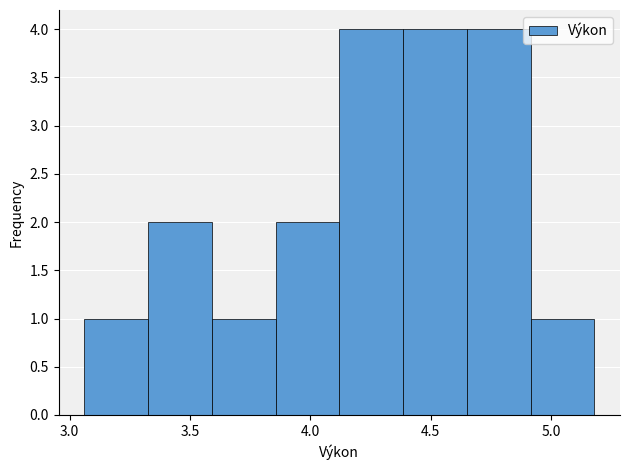

Reading left to right, list every bar in this chart as the range it spans on the x-axis followed by its height. Neither the bar edges nor the heights are printed on the chart, so give them approximately, as read against the axes.

3.060 to 3.325: 1
3.325 to 3.590: 2
3.590 to 3.855: 1
3.855 to 4.120: 2
4.120 to 4.385: 4
4.385 to 4.650: 4
4.650 to 4.915: 4
4.915 to 5.180: 1